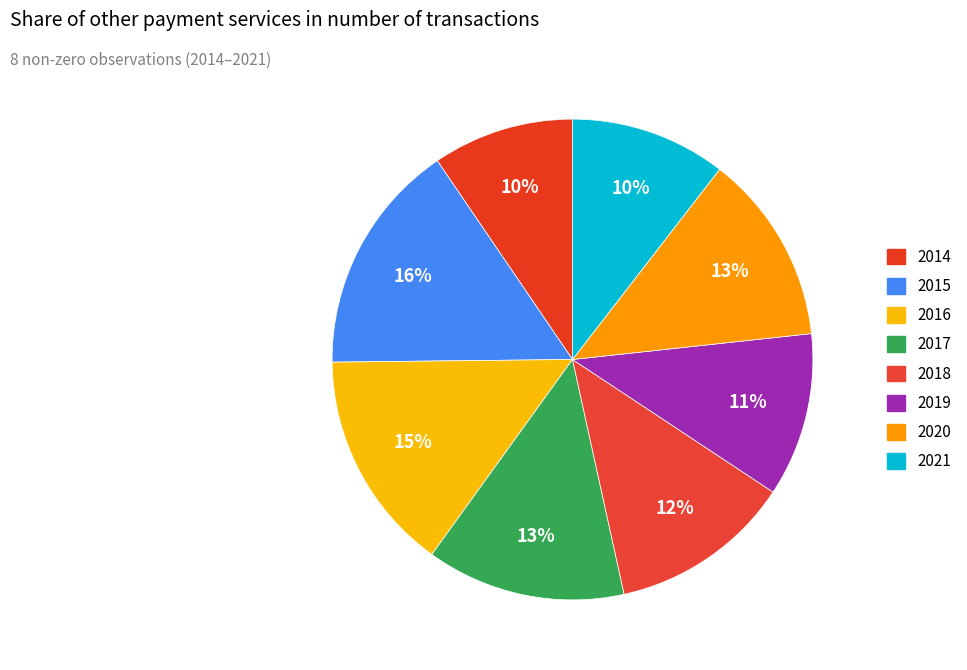

Is it true that 2016 is 15% of the pie?

True